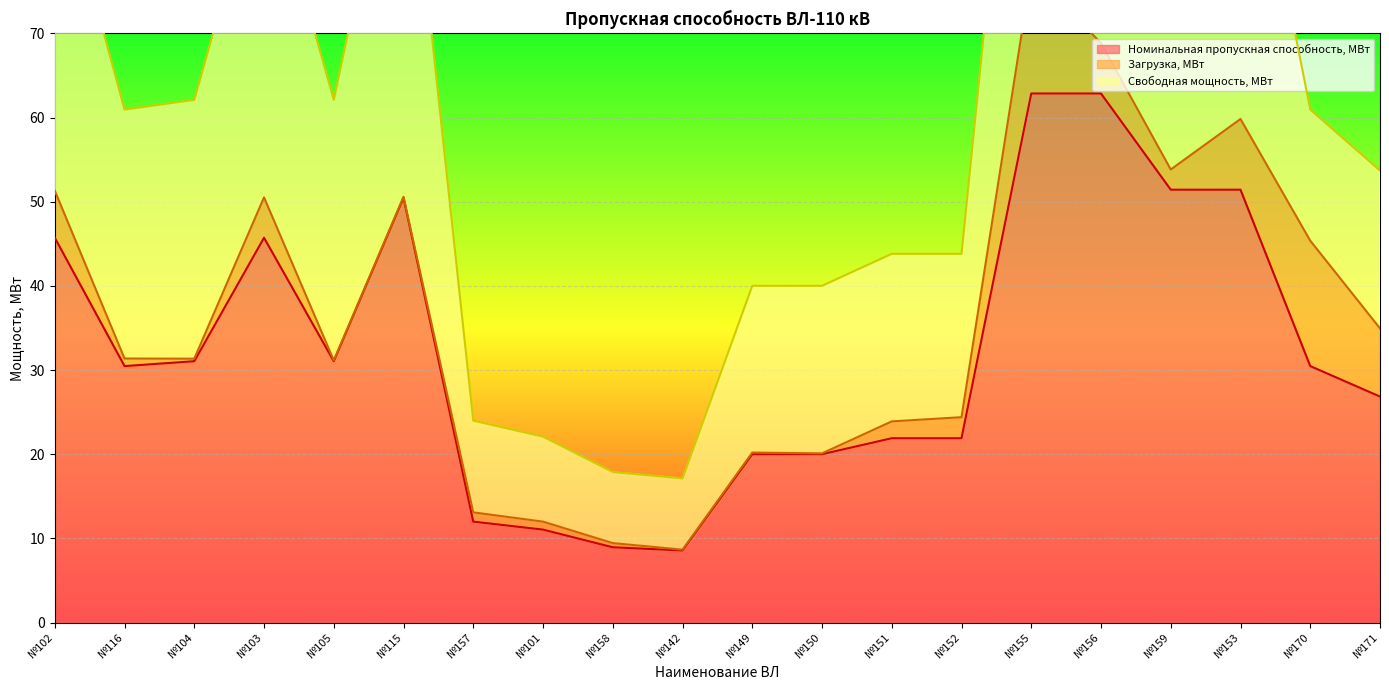

Reading left to right, list all the values displayed in this chart.

Номинальная пропускная способность, МВт: №102=45.7	№116=30.5	№104=31.1	№103=45.7	№105=31.1	№115=50.5	№157=12.0	№101=11.1	№158=8.9	№142=8.6	№149=20.0	№150=20.0	№151=21.9	№152=21.9	№155=62.9	№156=62.9	№159=51.4	№153=51.4	№170=30.5	№171=26.9
Загрузка, МВт: №102=5.6	№116=0.9	№104=0.3	№103=4.8	№105=0.1	№115=0.1	№157=1.1	№101=0.9	№158=0.5	№142=0.1	№149=0.2	№150=0.1	№151=2.0	№152=2.5	№155=14.4	№156=6.0	№159=2.4	№153=8.4	№170=14.9	№171=8.1
Свободная мощность, МВт: №102=40.1	№116=29.6	№104=30.8	№103=40.9	№105=31.0	№115=50.4	№157=10.9	№101=10.1	№158=8.4	№142=8.5	№149=19.8	№150=19.9	№151=19.9	№152=19.4	№155=48.5	№156=56.9	№159=49.0	№153=43.0	№170=15.6	№171=18.8